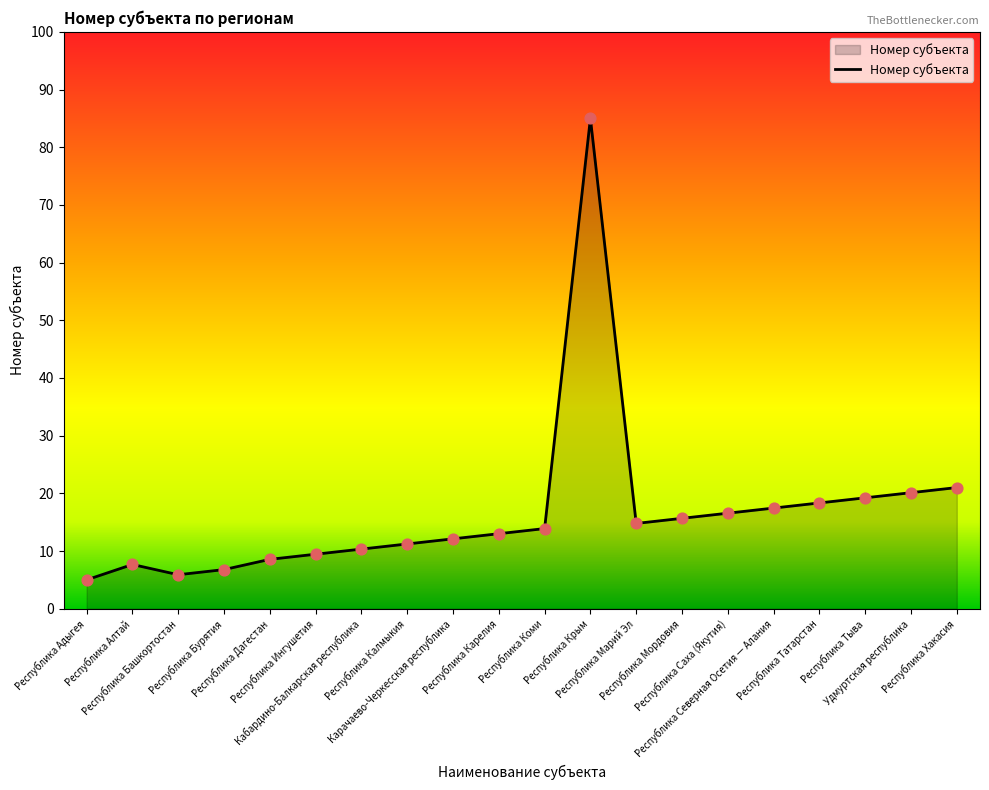

Between Республика Крым and Карачаево-Черкесская республика, which is larger?

Республика Крым